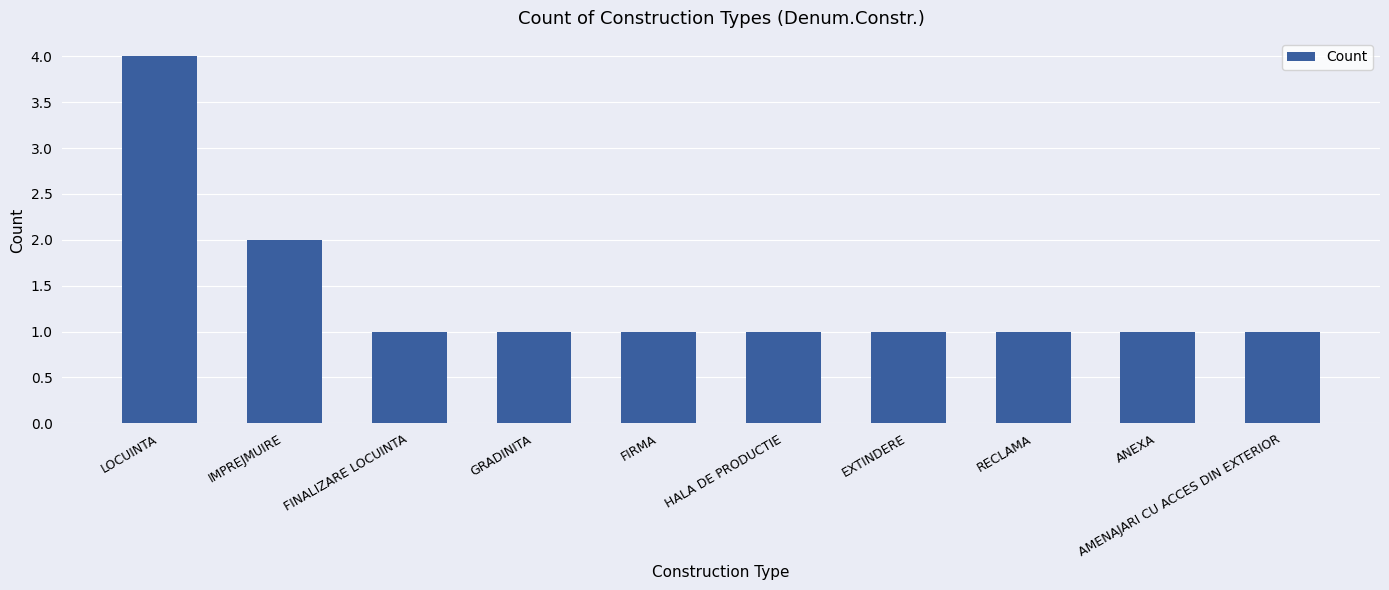

What is the value of the 7th bar from the left?

1